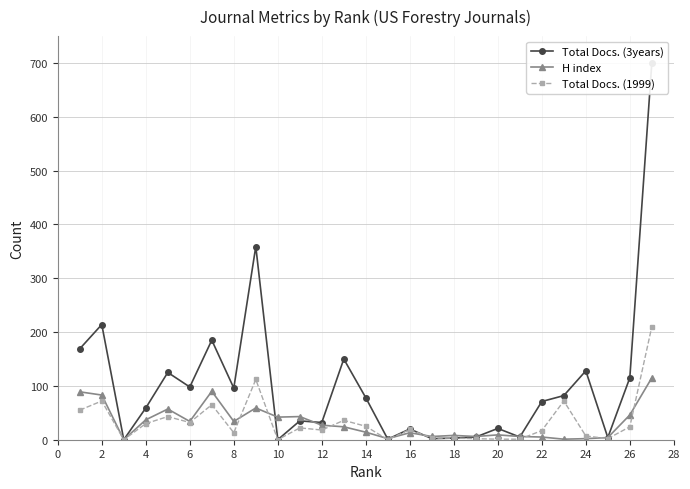

What is the maximum value for Total Docs. (1999)?

210